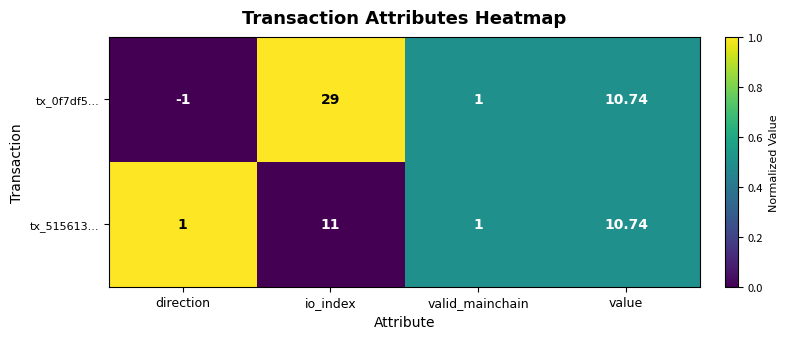

Rank the categories by tx_0f7df5... value from highest to lowest.

io_index, value, valid_mainchain, direction